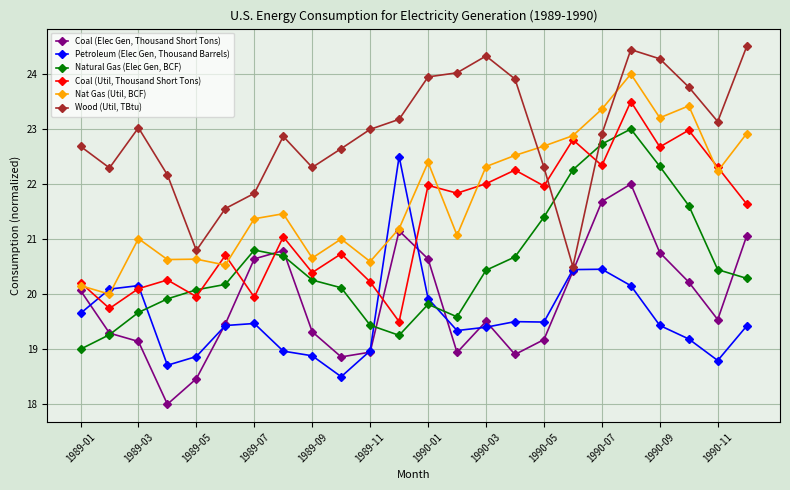

How many interior local peaks does the Wood (Util, TBtu) series have?

4